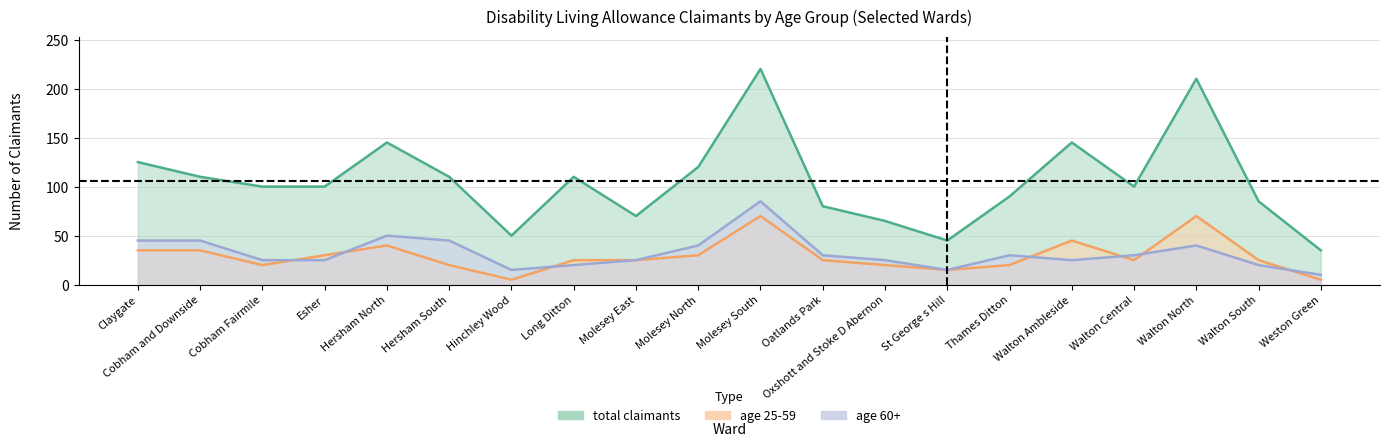

What is the label of the 6th point from the right?

Thames Ditton